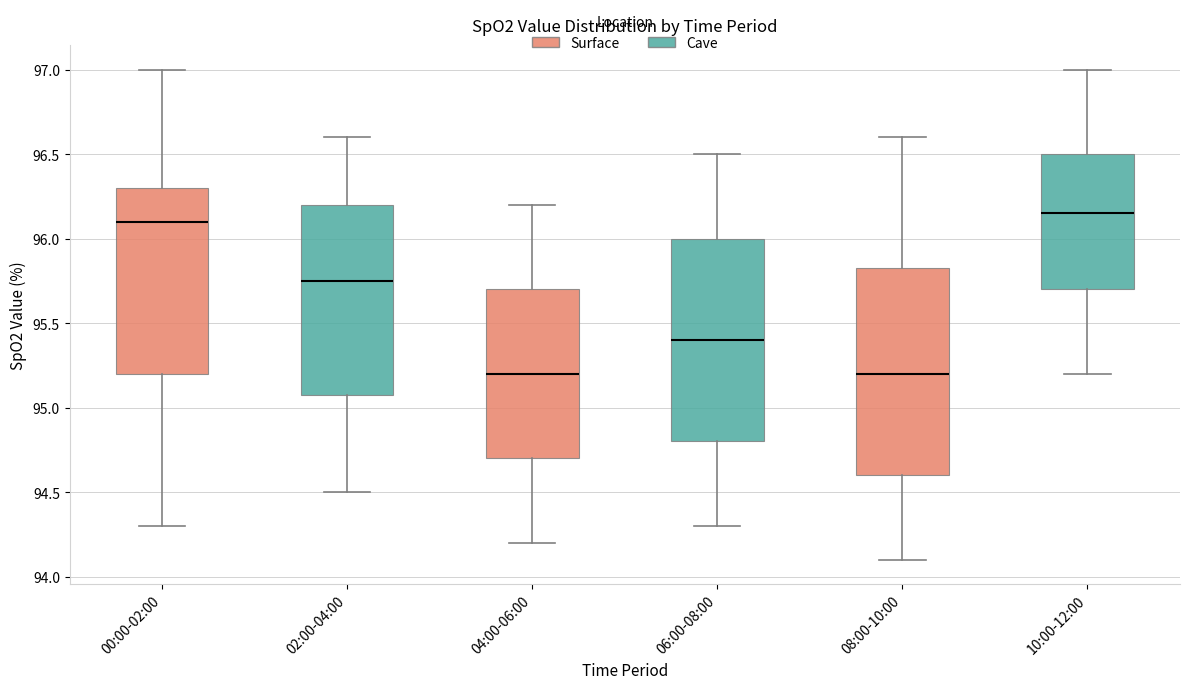

Reading left to right, read every box against the y-axis: the position of its median line, the range the box covers, and the ends of its whiskers. The values are not printed on the chart, so give them approximately, as read against the axis.

00:00-02:00: median 96.10, box 95.20 to 96.30, whiskers 94.30 to 97.00
02:00-04:00: median 95.75, box 95.10 to 96.20, whiskers 94.50 to 96.60
04:00-06:00: median 95.20, box 94.70 to 95.70, whiskers 94.20 to 96.20
06:00-08:00: median 95.40, box 94.80 to 96.00, whiskers 94.30 to 96.50
08:00-10:00: median 95.20, box 94.60 to 95.85, whiskers 94.10 to 96.60
10:00-12:00: median 96.15, box 95.70 to 96.50, whiskers 95.20 to 97.00